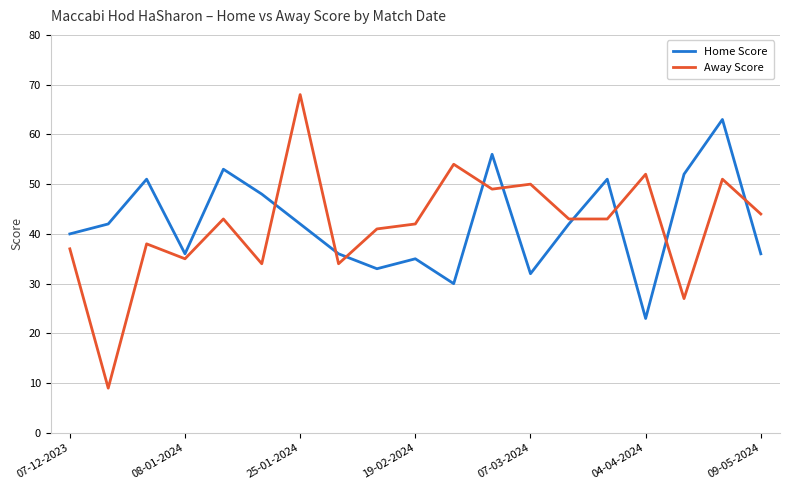

Which series has the widest spread of values?

Away Score